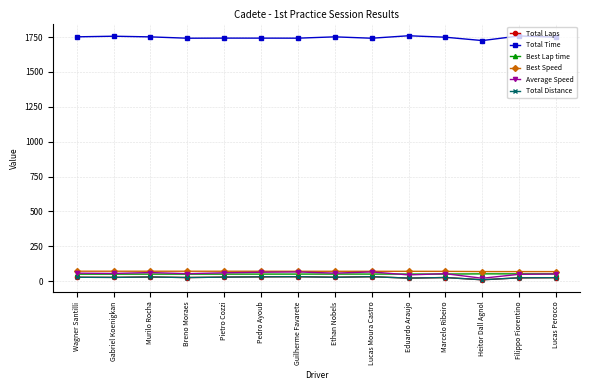

What is the label of the 8th point from the left?

Ethan Nobels